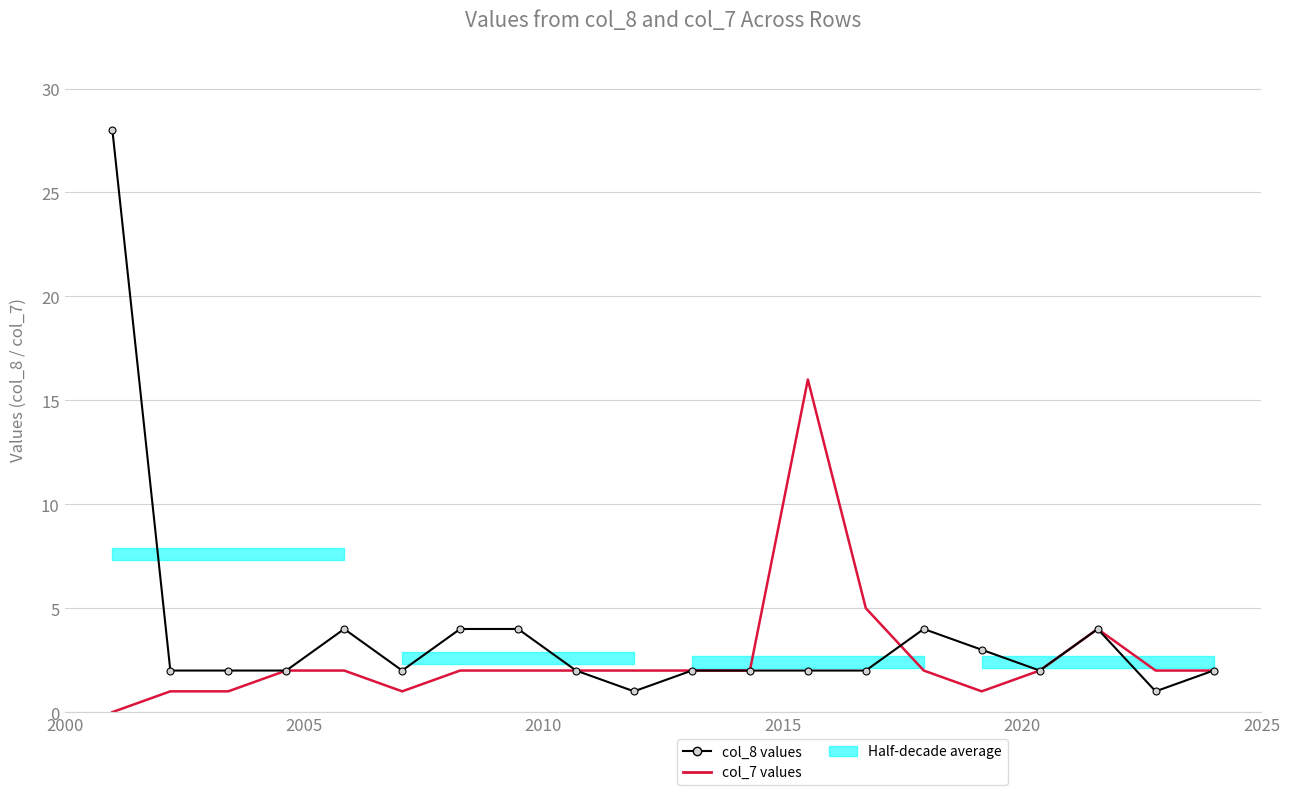

True or false: Trend (col_7) and col_8 values intersect in this chart.

True